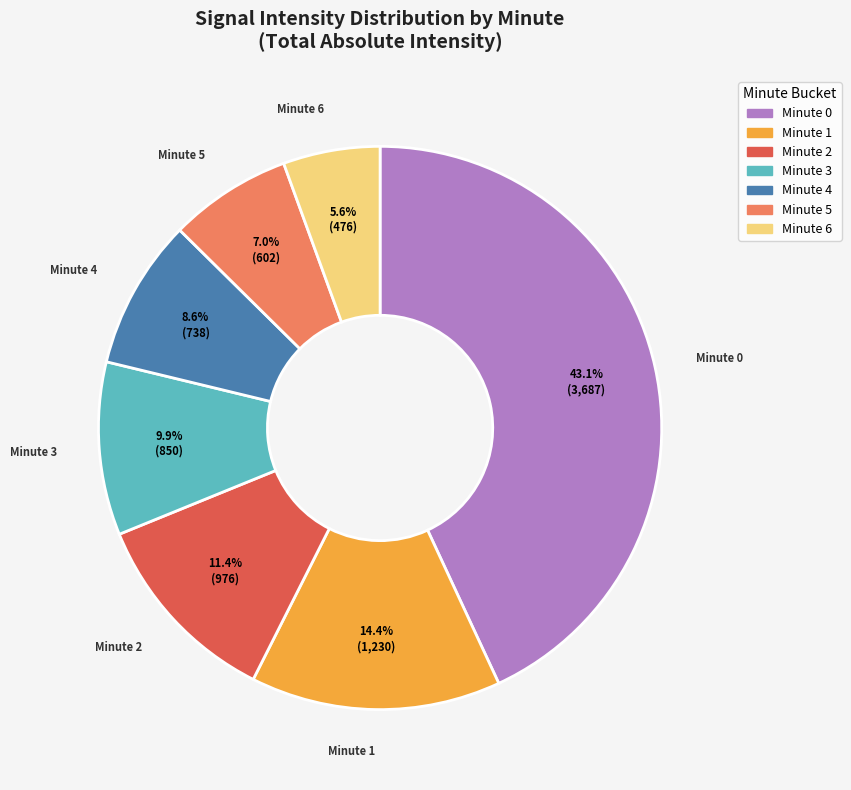

Does any single category account for the majority?

No